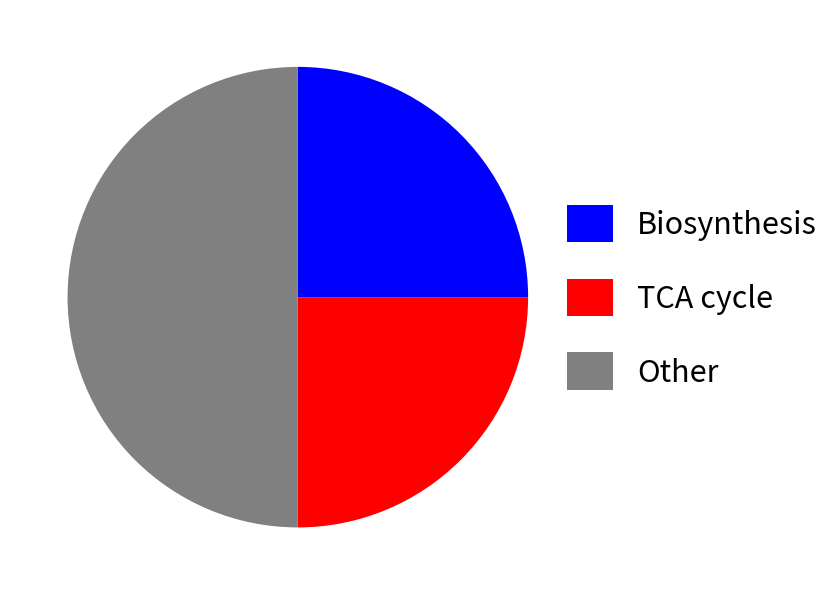

What is the largest slice in the pie chart?

Other